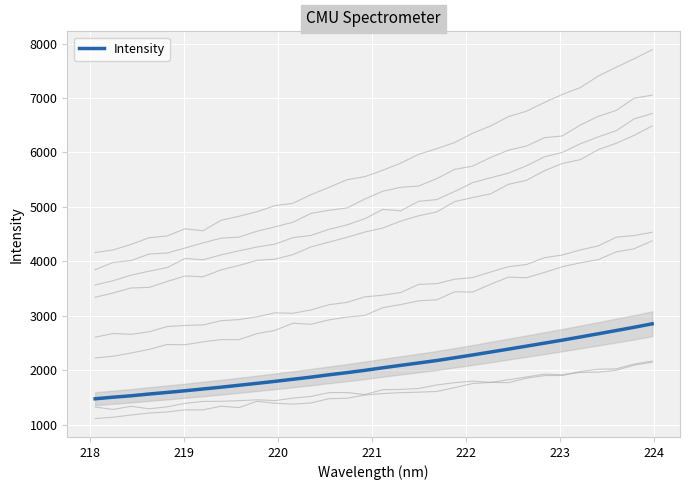

What is the sum of all values?

66426.5